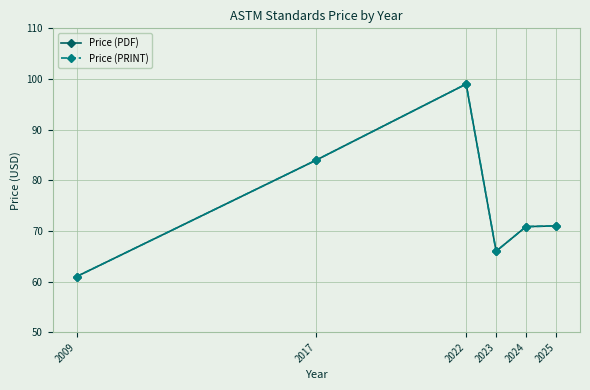

True or false: Price (PRINT) and Price (PDF) intersect in this chart.

False